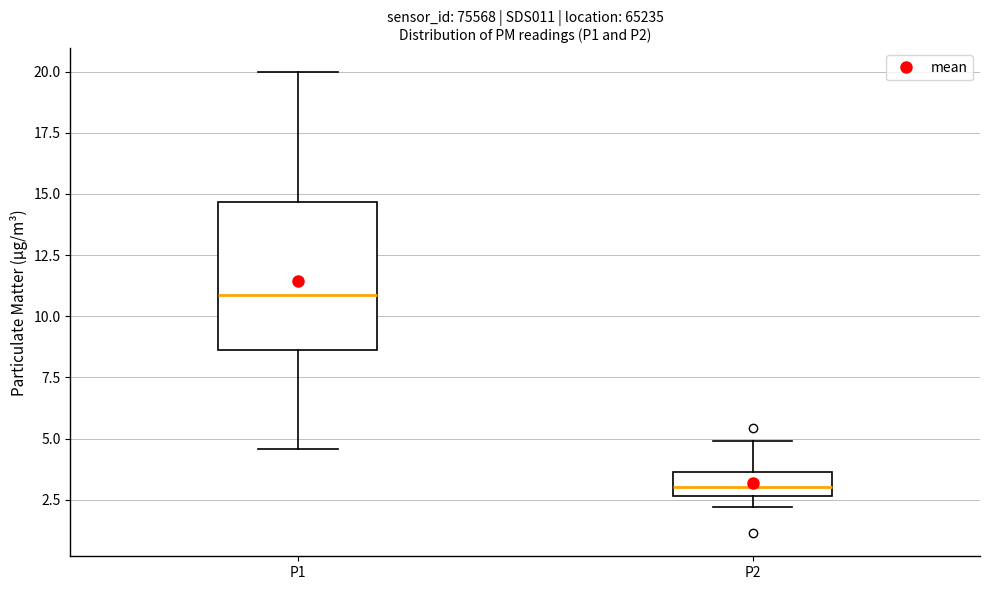

Which box has the highest median line?

P1